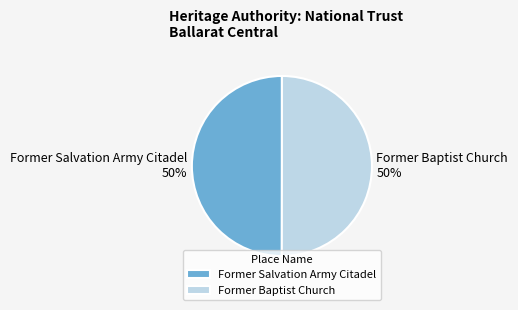

What percentage is the Former Salvation Army Citadel slice, to the nearest percent?

50%